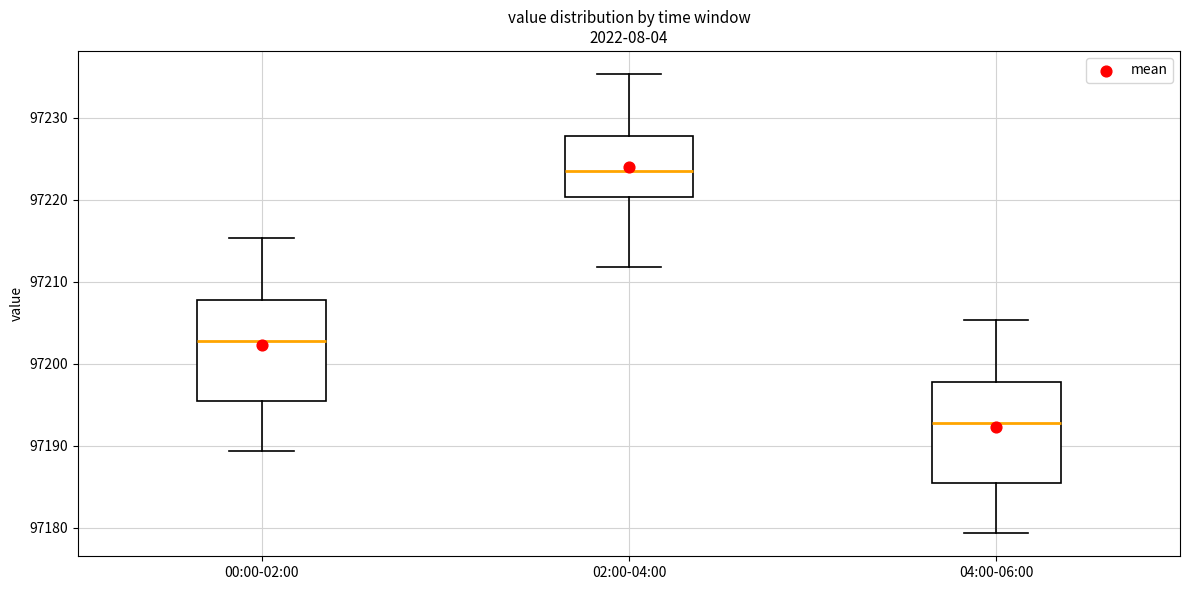

Reading left to right, read every box against the y-axis: the position of its median line, the range the box covers, and the ends of its whiskers. The values are not printed on the chart, so give them approximately, as read against the axis.

00:00-02:00: median 97203, box 97195 to 97208, whiskers 97189 to 97215
02:00-04:00: median 97223, box 97220 to 97228, whiskers 97212 to 97235
04:00-06:00: median 97193, box 97185 to 97198, whiskers 97179 to 97205